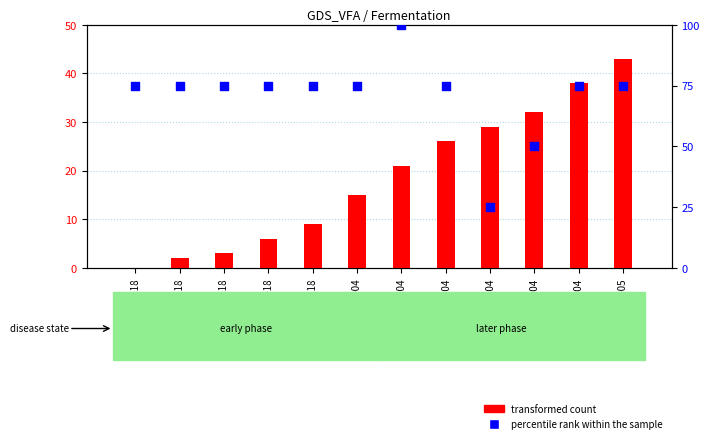

At how many categories does at least one series exceed 97?

1